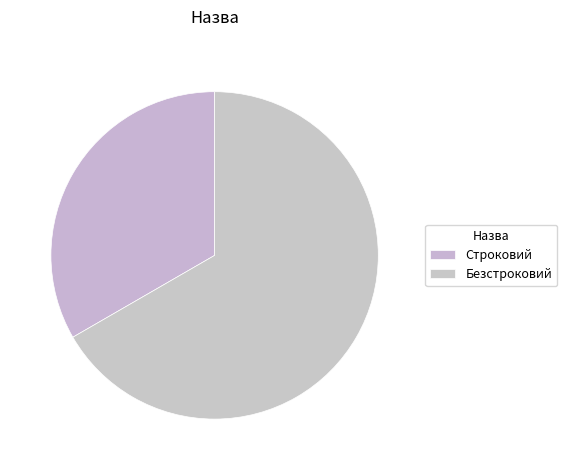

Is it true that Безстроковий is 59% of the pie?

False